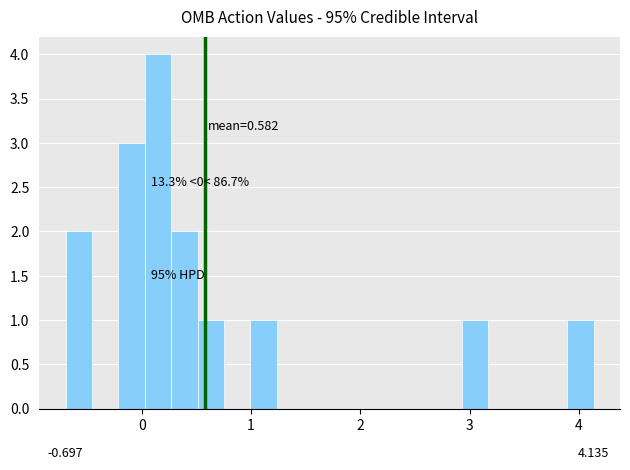

Read against the x-axis, roughly where is the centre of the tallest bar?

0.1